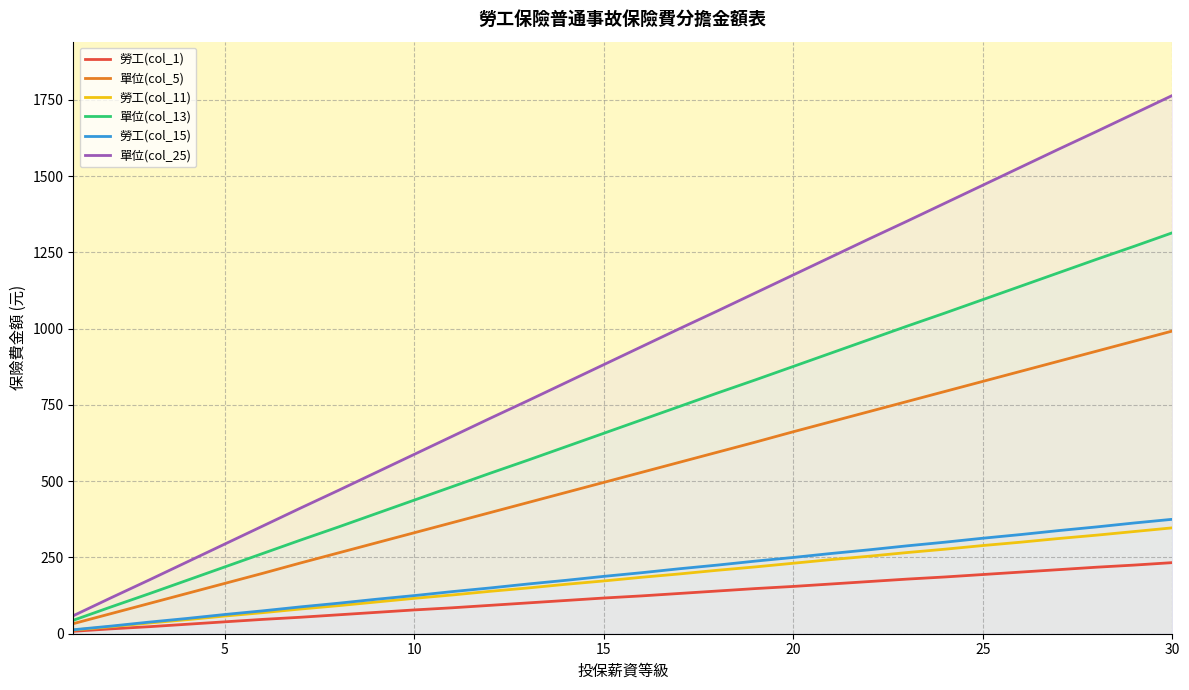

Which series has the largest range (max minus min)?

單位(col_25)